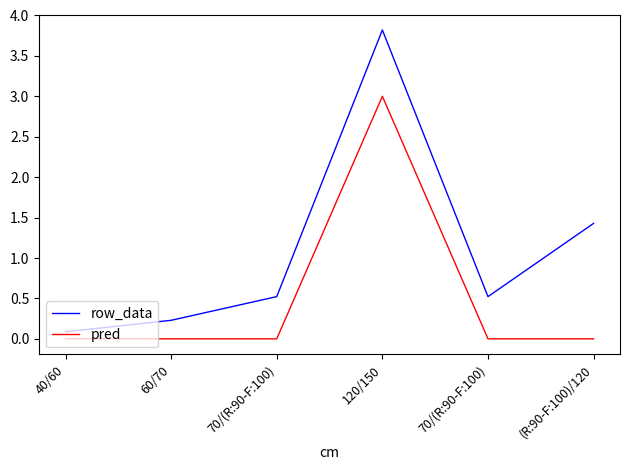

Rank the series by their maximum value, from highest to lowest.

row_data, pred